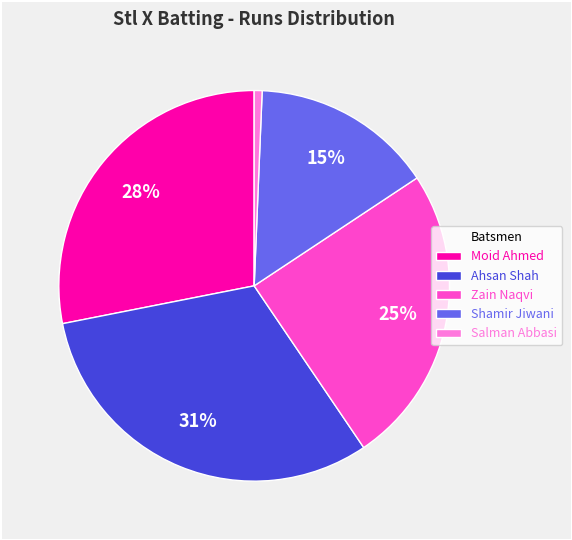

Is the sum of Ahsan Shah and Moid Ahmed greater than half?

Yes